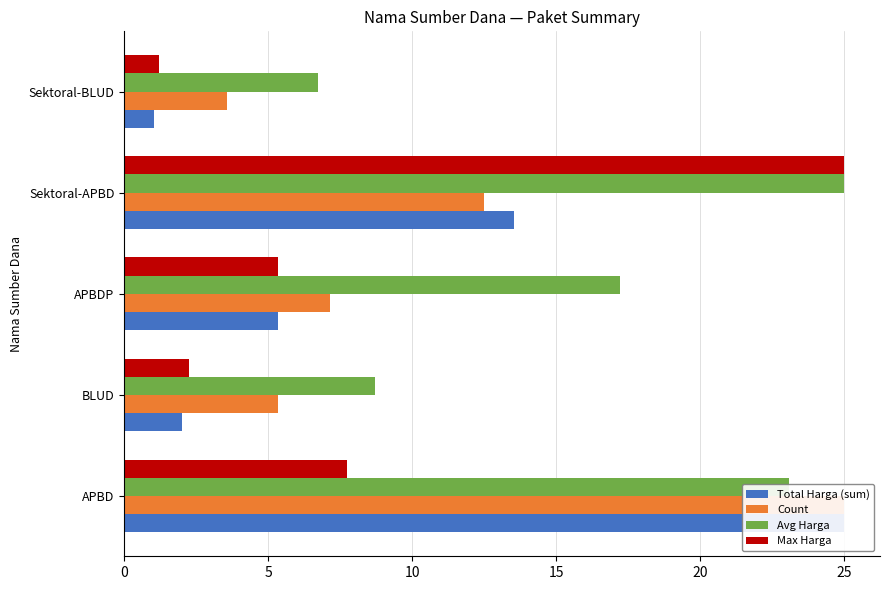

Is it true that Total Harga (sum) equals 25.0 at 0?

True